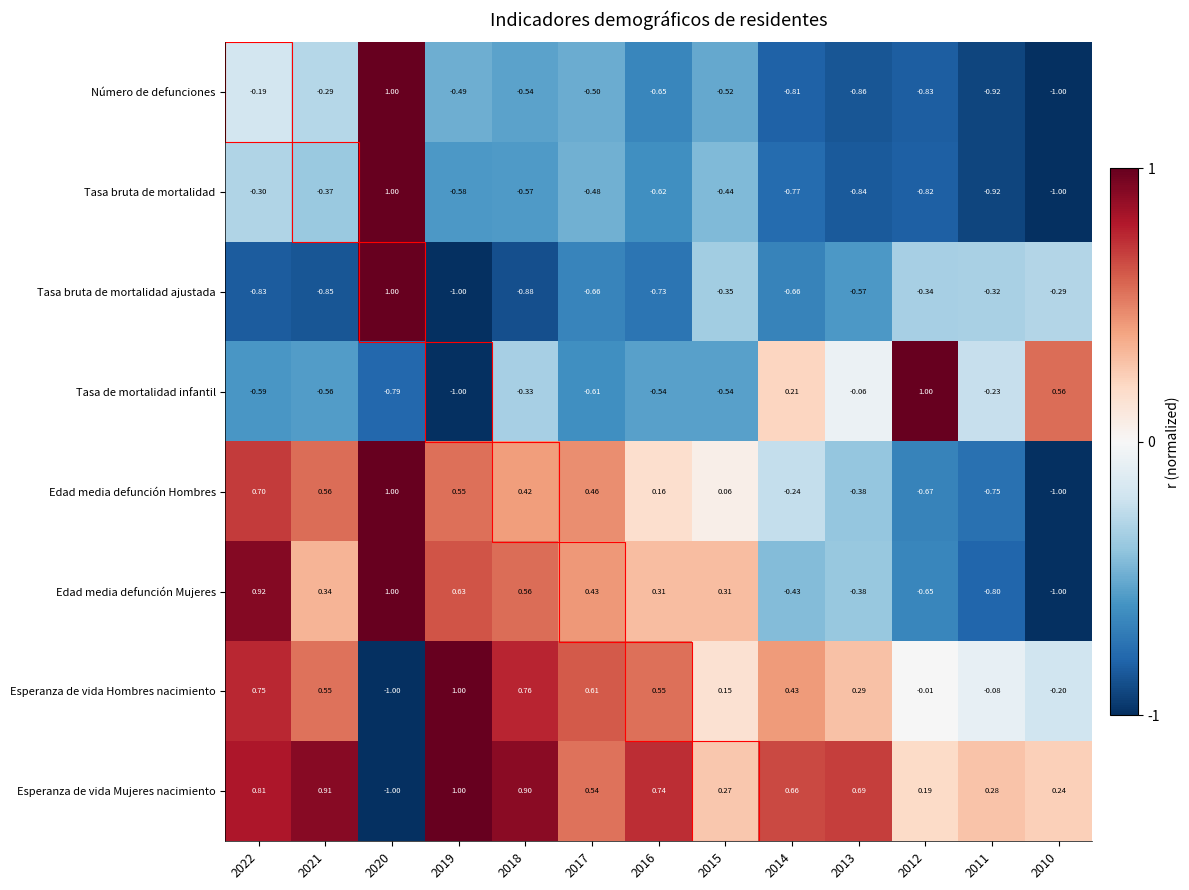

Is the value of Edad media defunción Mujeres at 2018 greater than the value of Esperanza de vida Mujeres nacimiento at 2011?

Yes